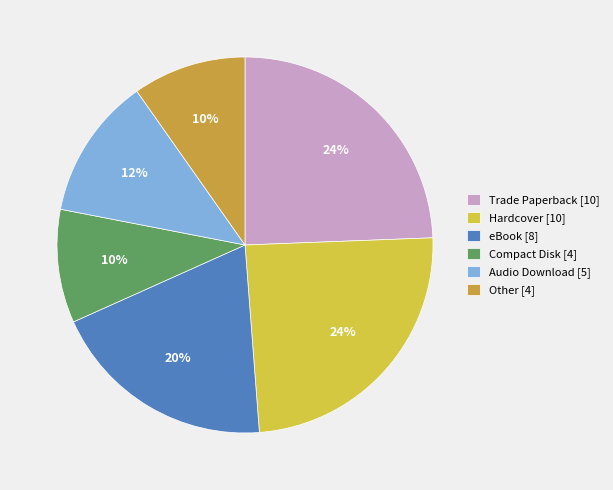

Do Hardcover [10] and eBook [8] together represent more than half of the pie?

No